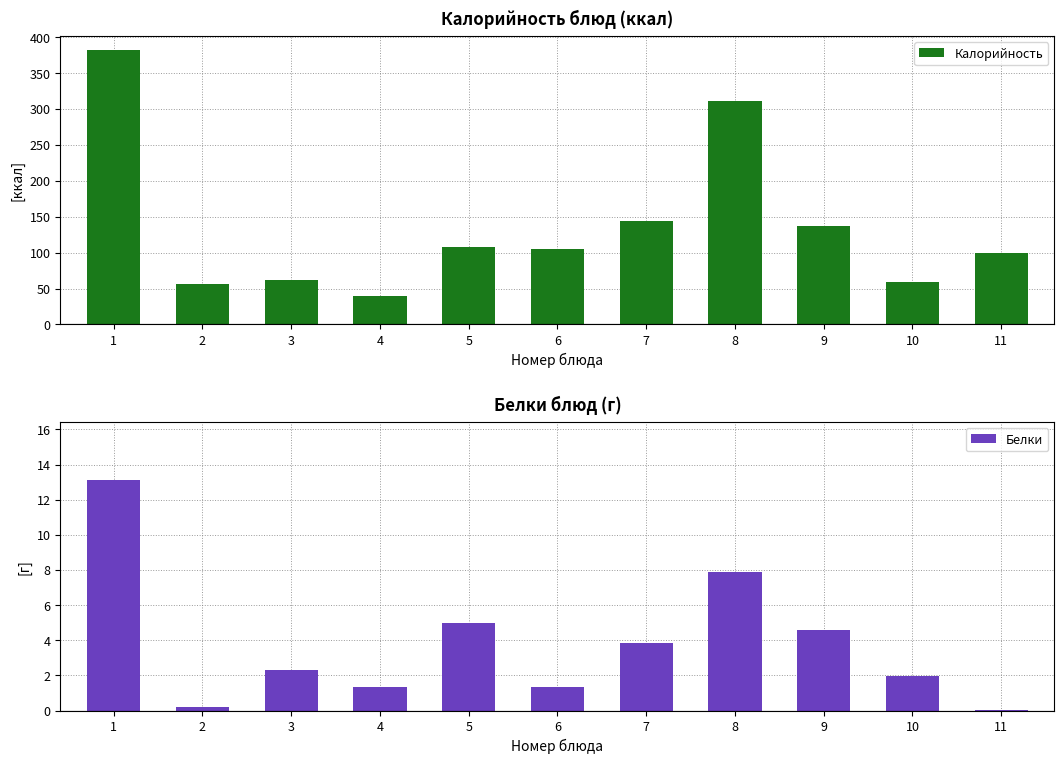

What is the maximum value for Калорийность?

382.8